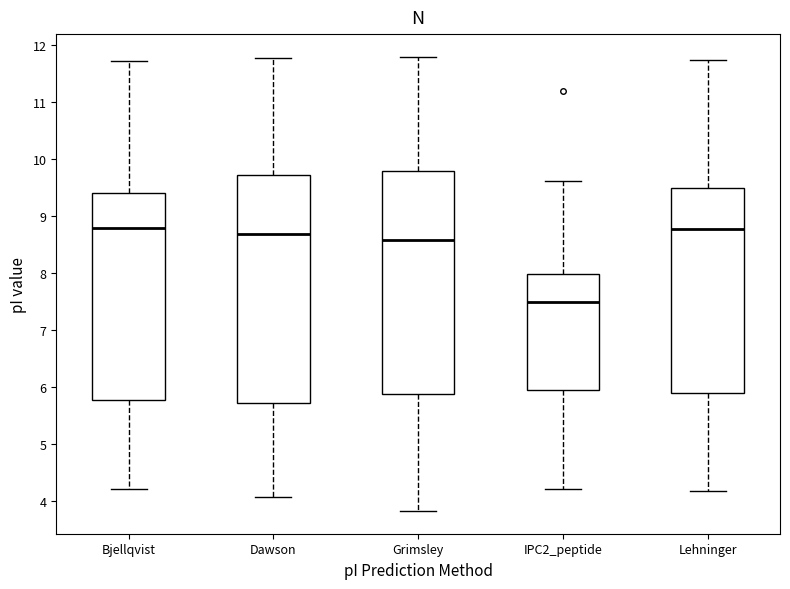

Reading left to right, read every box against the y-axis: the position of its median line, the range the box covers, and the ends of its whiskers. The values are not printed on the chart, so give them approximately, as read against the axis.

Bjellqvist: median 8.8, box 5.8 to 9.4, whiskers 4.2 to 11.7
Dawson: median 8.7, box 5.7 to 9.7, whiskers 4.1 to 11.8
Grimsley: median 8.6, box 5.9 to 9.8, whiskers 3.8 to 11.8
IPC2_peptide: median 7.5, box 5.9 to 8.0, whiskers 4.2 to 9.6
Lehninger: median 8.8, box 5.9 to 9.5, whiskers 4.2 to 11.7